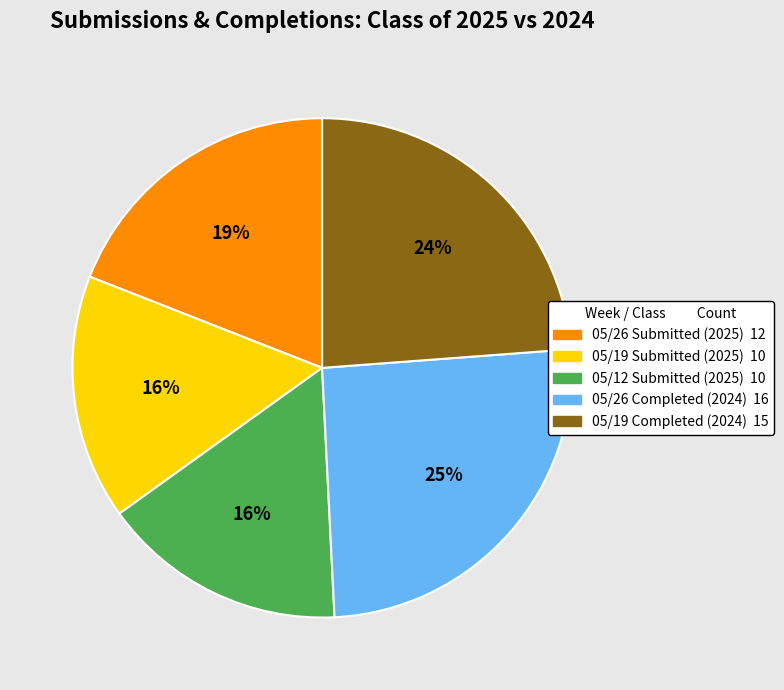

To the nearest percent, what is the average slice percentage?

20%